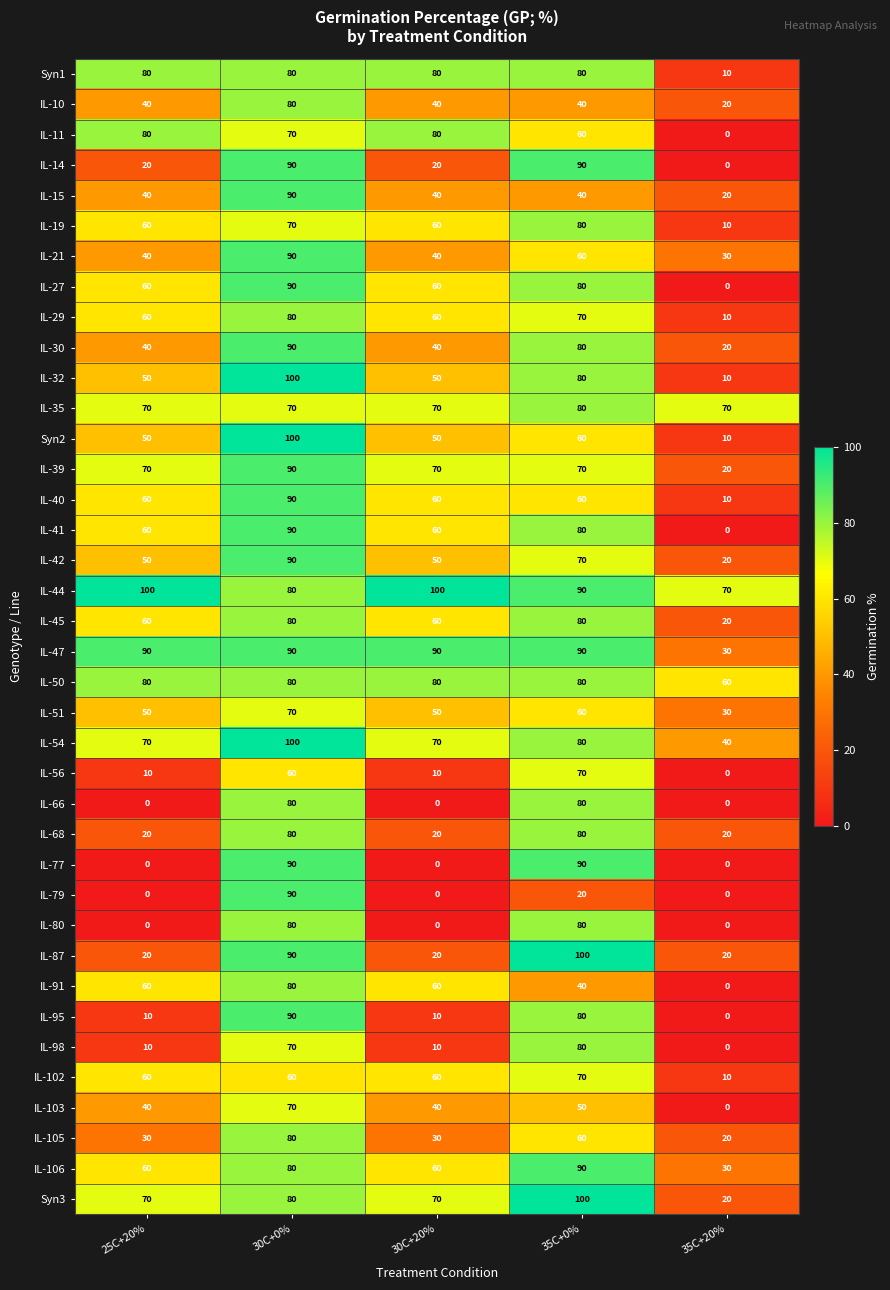

What value does the IL-35 series have at 35C+0%, to the nearest 5?

80